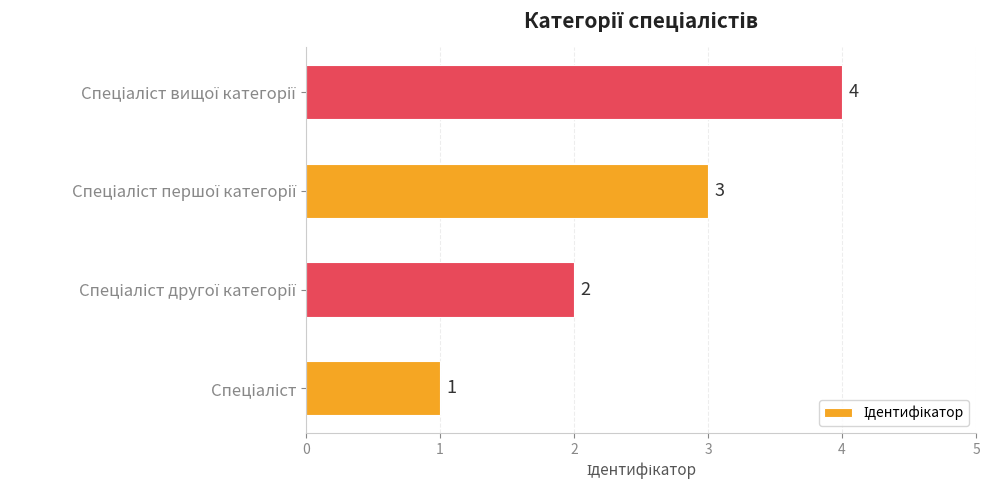

How many values are between 2 and 4?

3